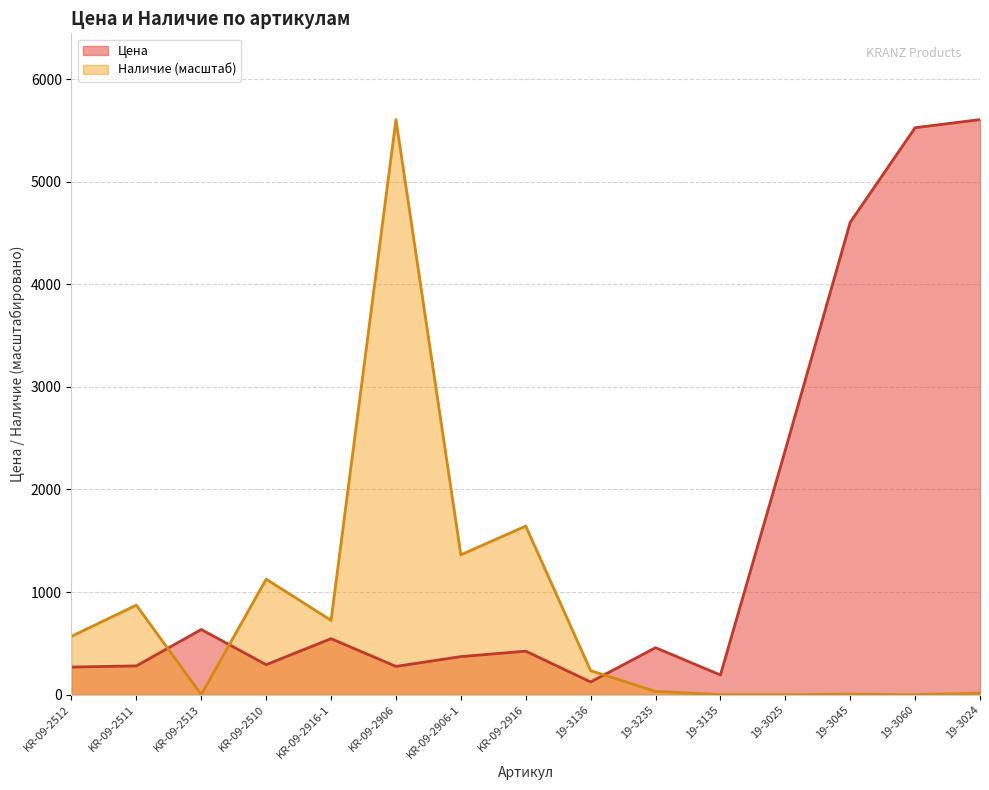

Between KR-09-2906 and 19-3136, which series saw the biggest shift?

Наличие (масштаб)